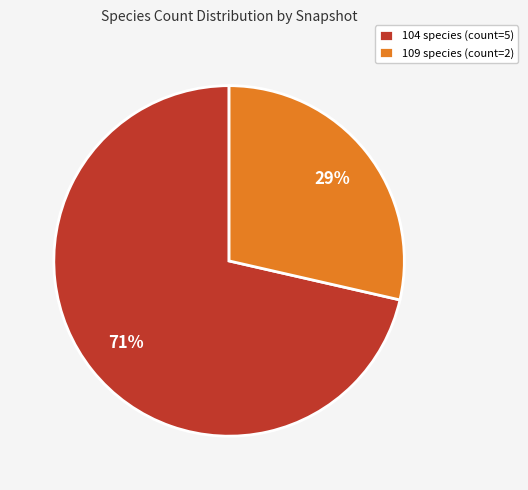

Which category has the smallest portion of the pie?

109 species (count=2)